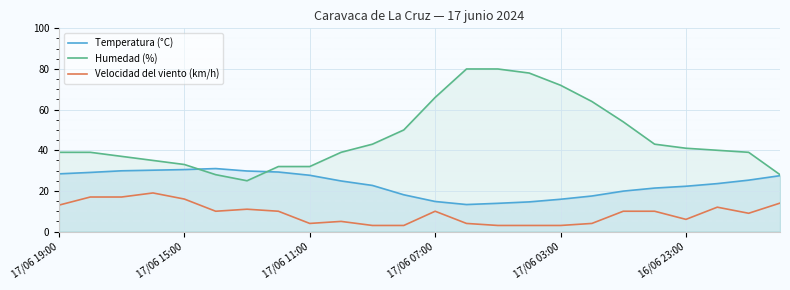

Rank the series by their average value, from highest to lowest.

Humedad (%), Temperatura (°C), Velocidad del viento (km/h)